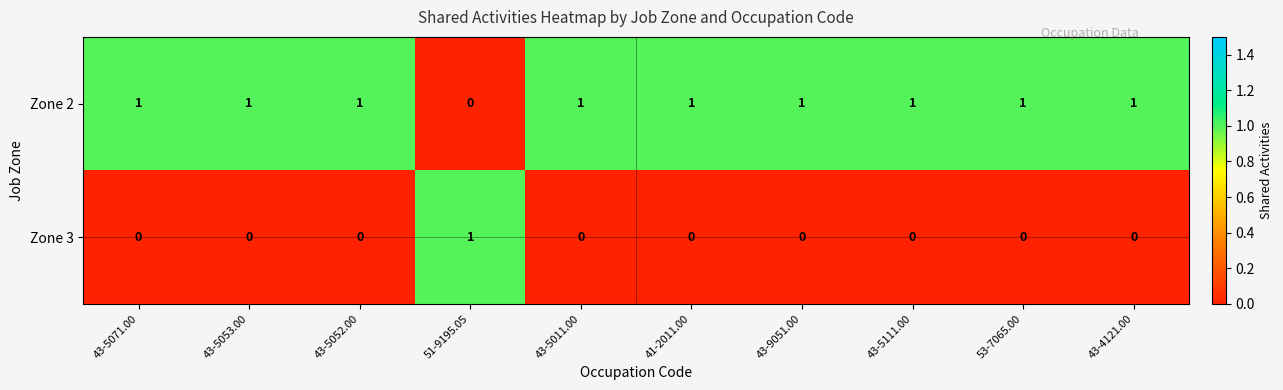

Reading left to right, what are all the values shown in this chart?

Zone 2: 1	1	1	0	1	1	1	1	1	1
Zone 3: 0	0	0	1	0	0	0	0	0	0